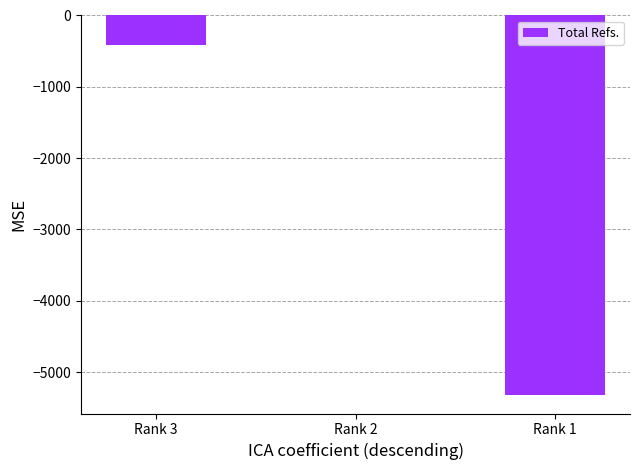

What is the change in value from Rank 3 to Rank 2?

+419